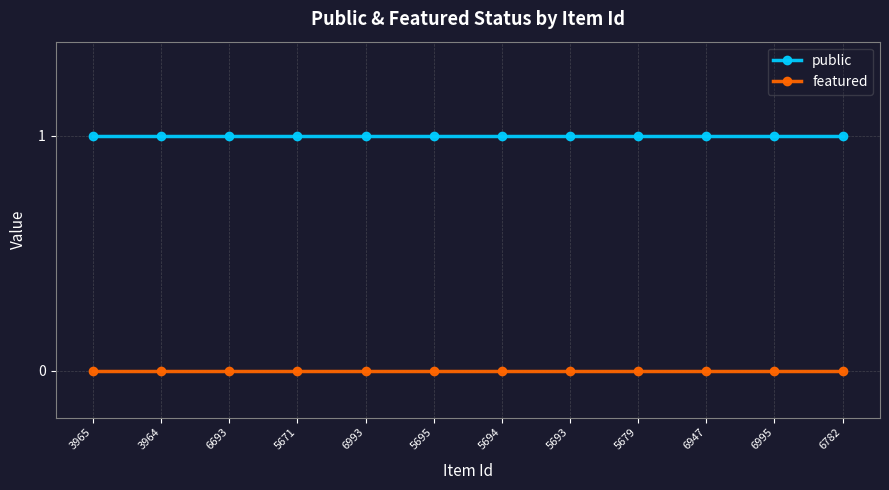

Reading left to right, list all the values displayed in this chart.

public: 3965=1	3964=1	6693=1	5671=1	6993=1	5695=1	5694=1	5693=1	5679=1	6947=1	6995=1	6782=1
featured: 3965=0	3964=0	6693=0	5671=0	6993=0	5695=0	5694=0	5693=0	5679=0	6947=0	6995=0	6782=0